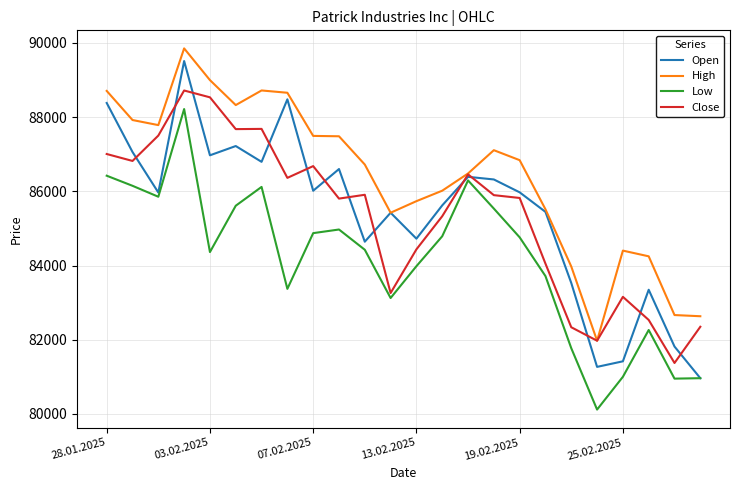

Which series has the widest spread of values?

Open